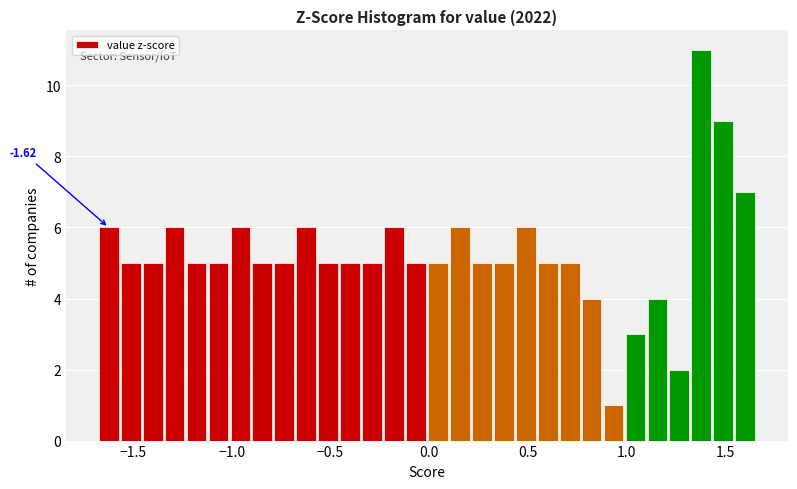

Around what value on the x-axis is the tallest bar? Give the approximate position of its centre, as read against the axis.

1.40